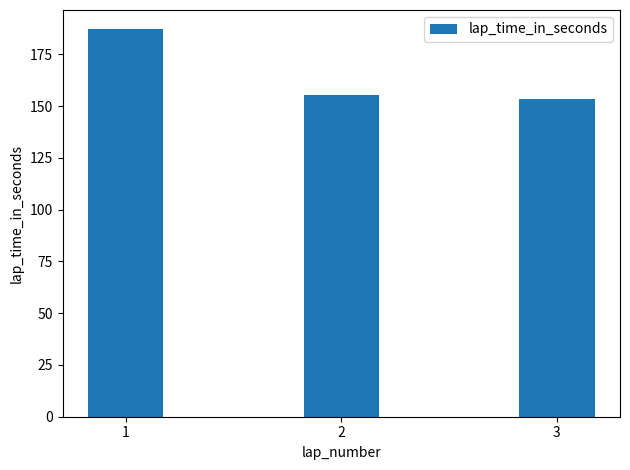

Where is the data nearest to the value 170?

2